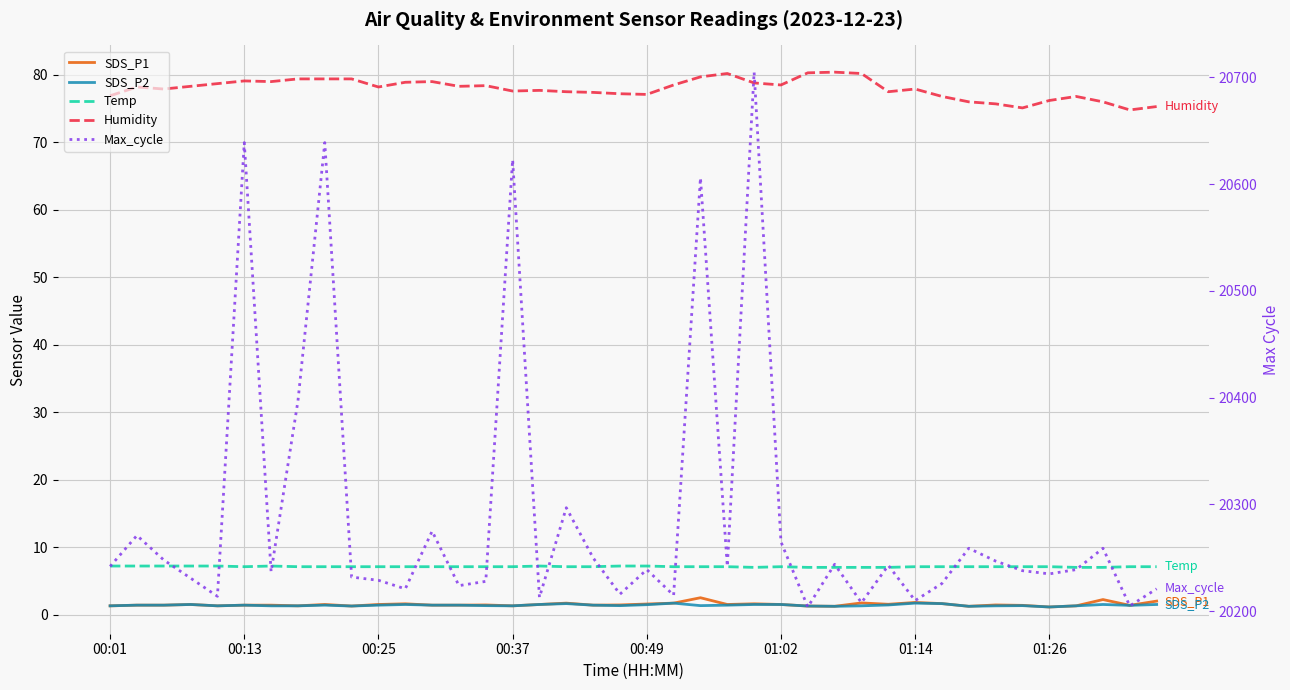

True or false: SDS_P1 and Temp intersect in this chart.

False